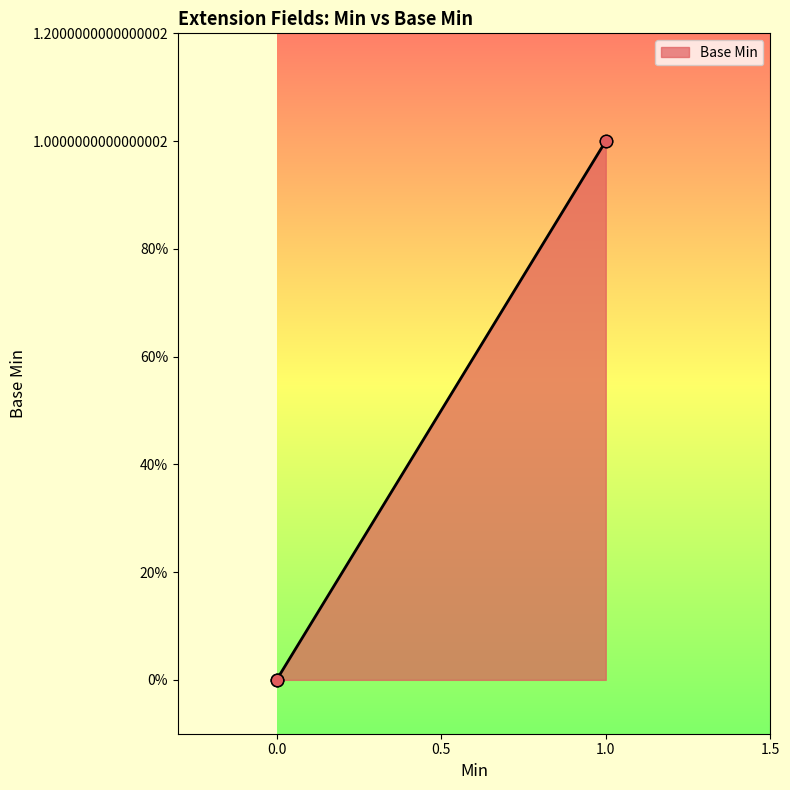

Is this an area chart (filled region under the line)?

Yes